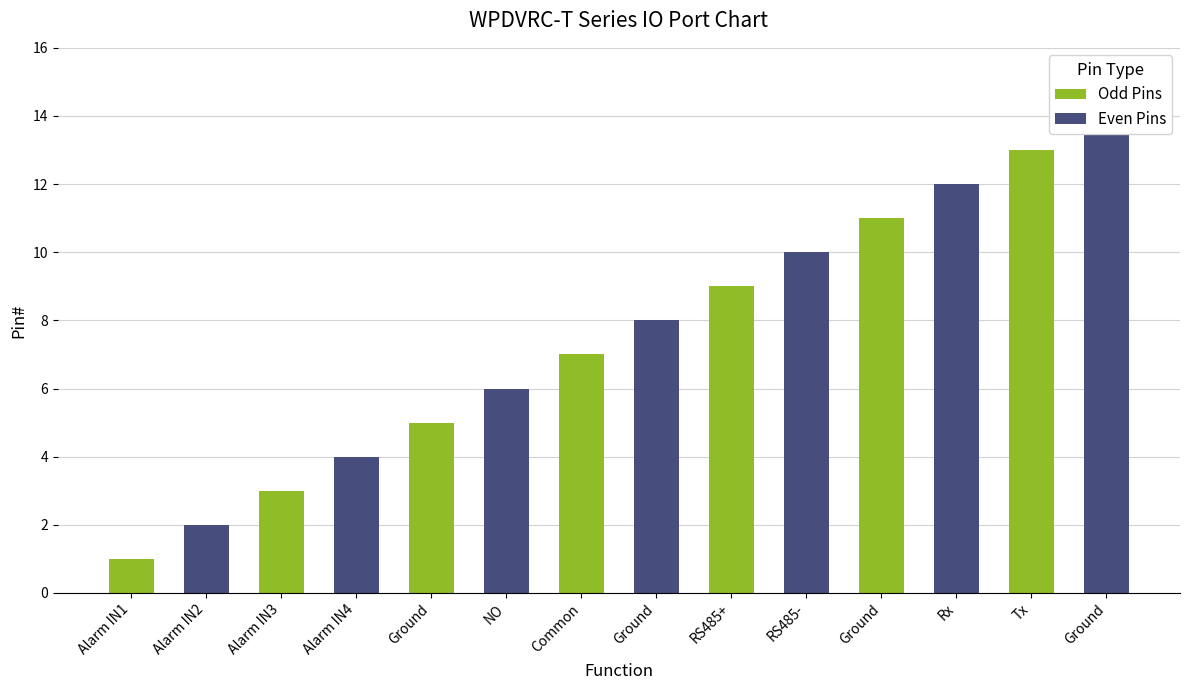

Reading left to right, transcribe all the data shown in this chart.

Odd Pins: 1	3	5	7	9	11	13
Even Pins: 2	4	6	8	10	12	14